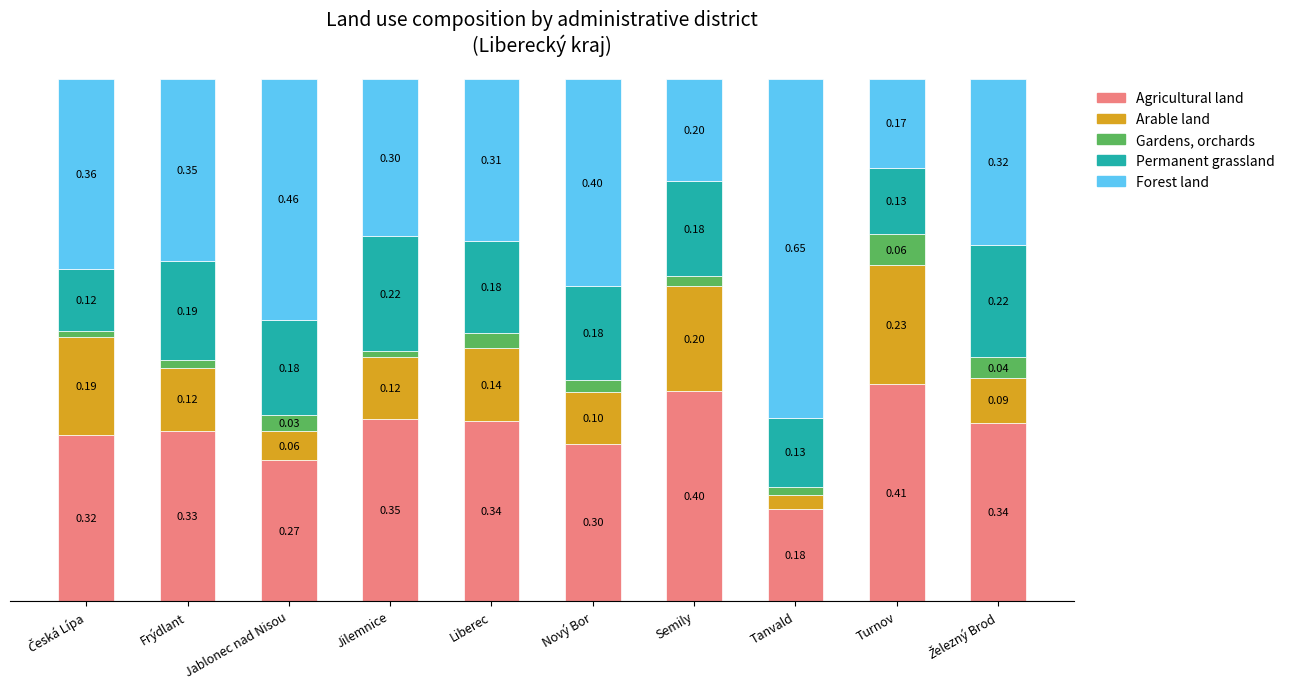

At which label does Agricultural land reach its peak?

Turnov